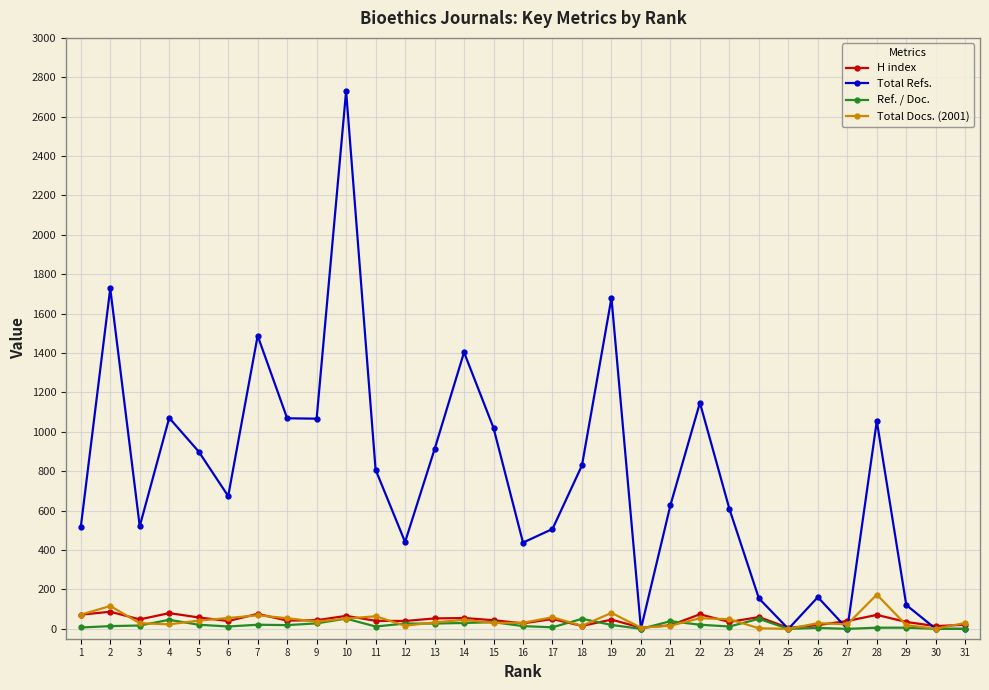

What is the difference between the highest and lowest values at 27?

40